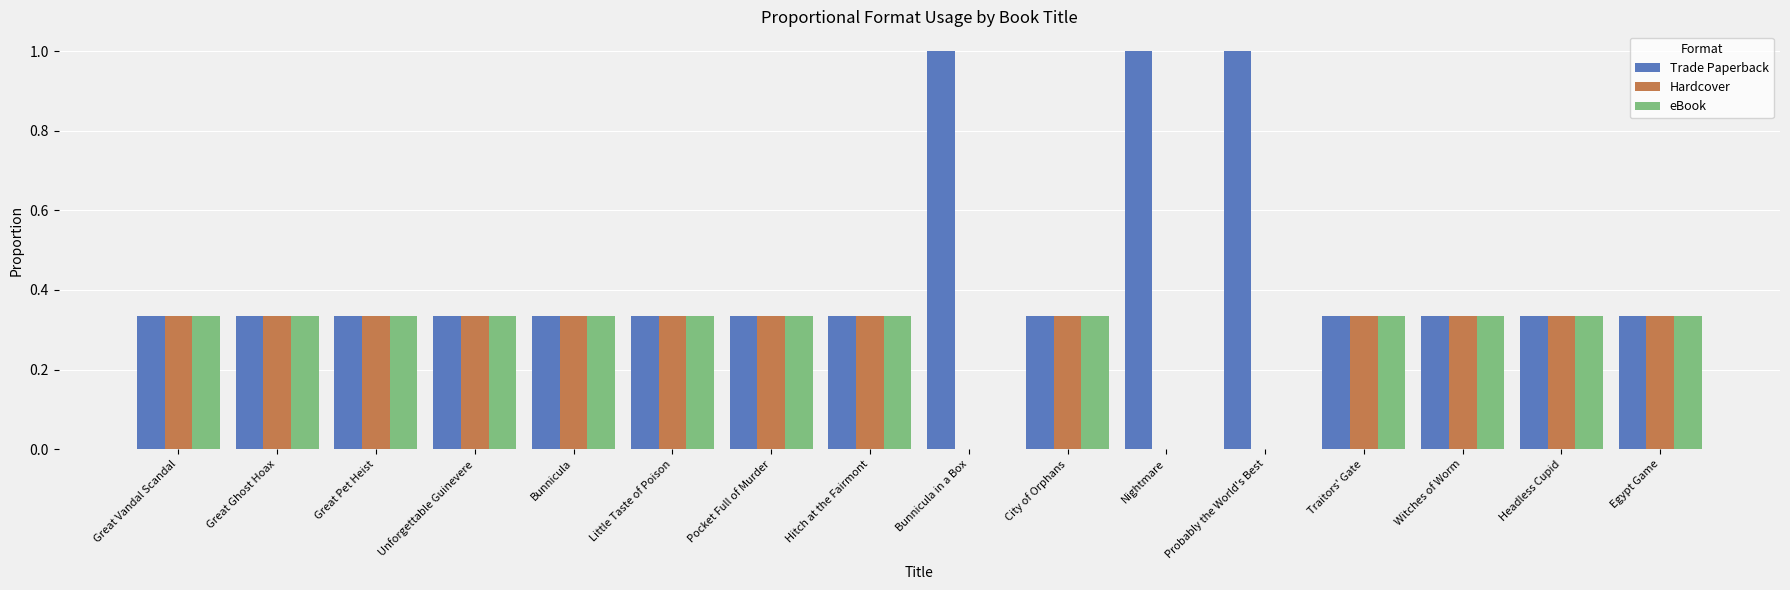

What is the total value across all series at Probably the World's Best?

1.0